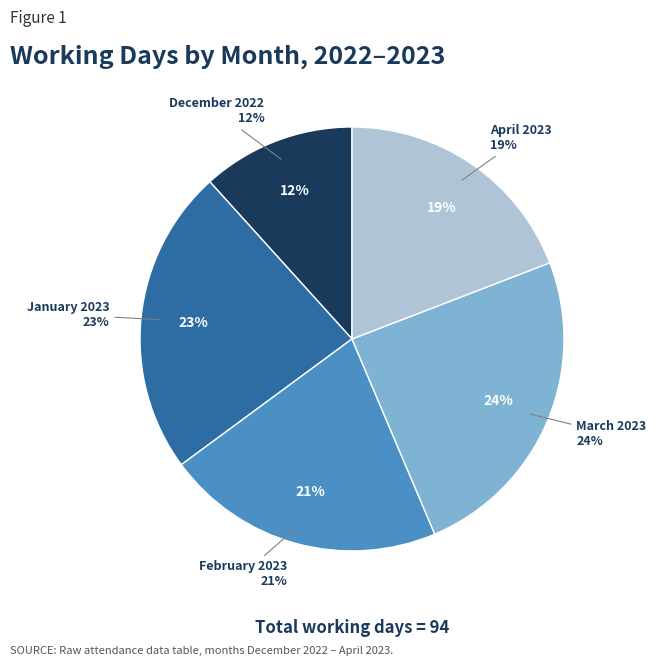

Count the number of slices in the pie.

5